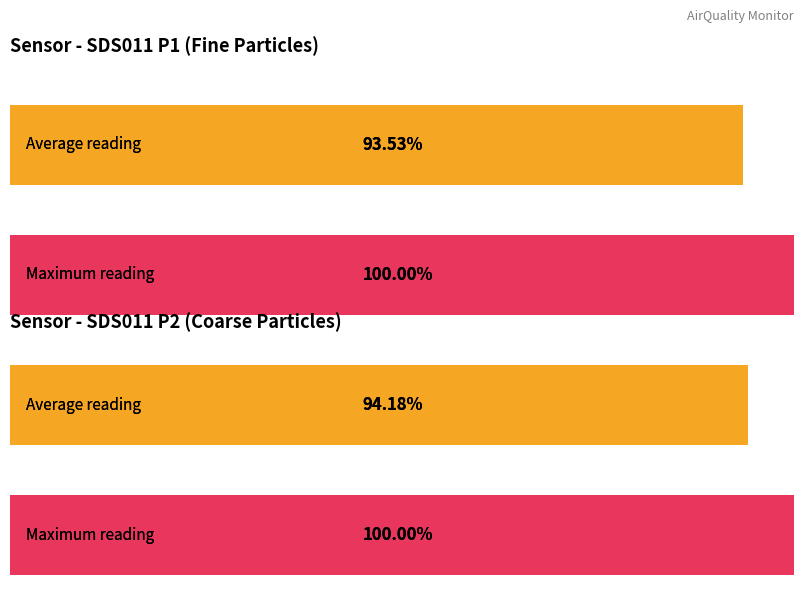

Are the bars grouped side by side (vs. stacked)?

Yes